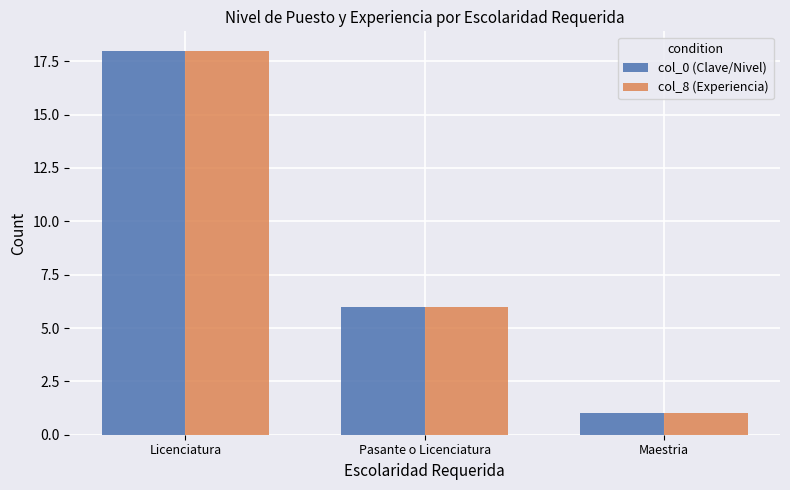

The value of col_0 (Clave/Nivel) at Pasante o Licenciatura is 6. True or false?

True